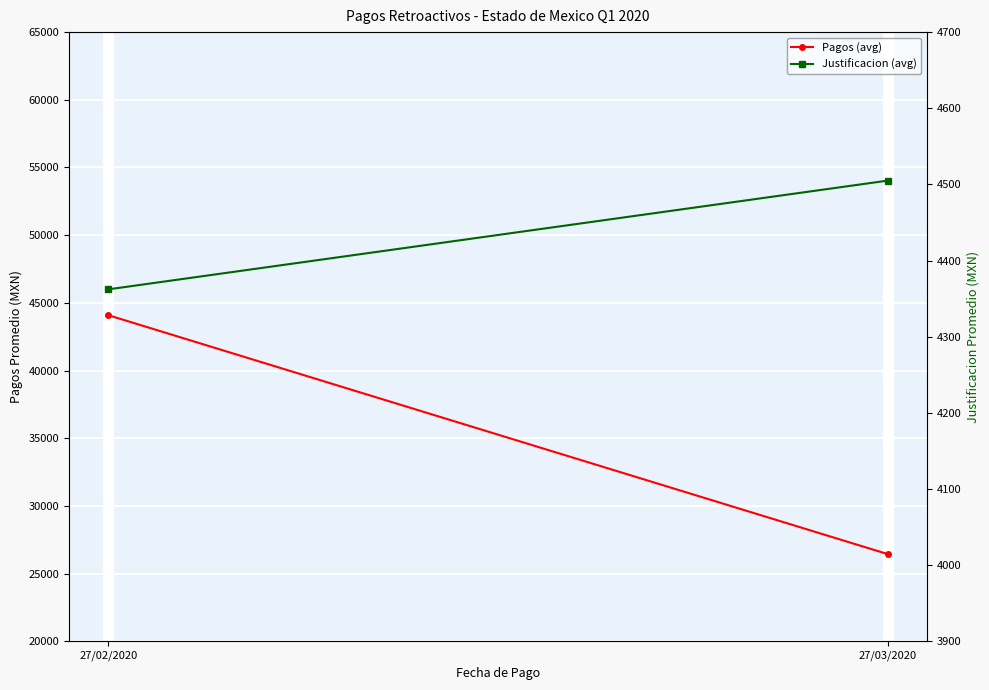

Reading left to right, what are all the values shown in this chart?

Pagos (avg): 44086.3	26431.5
Justificacion (avg): 4362.1	4505.0